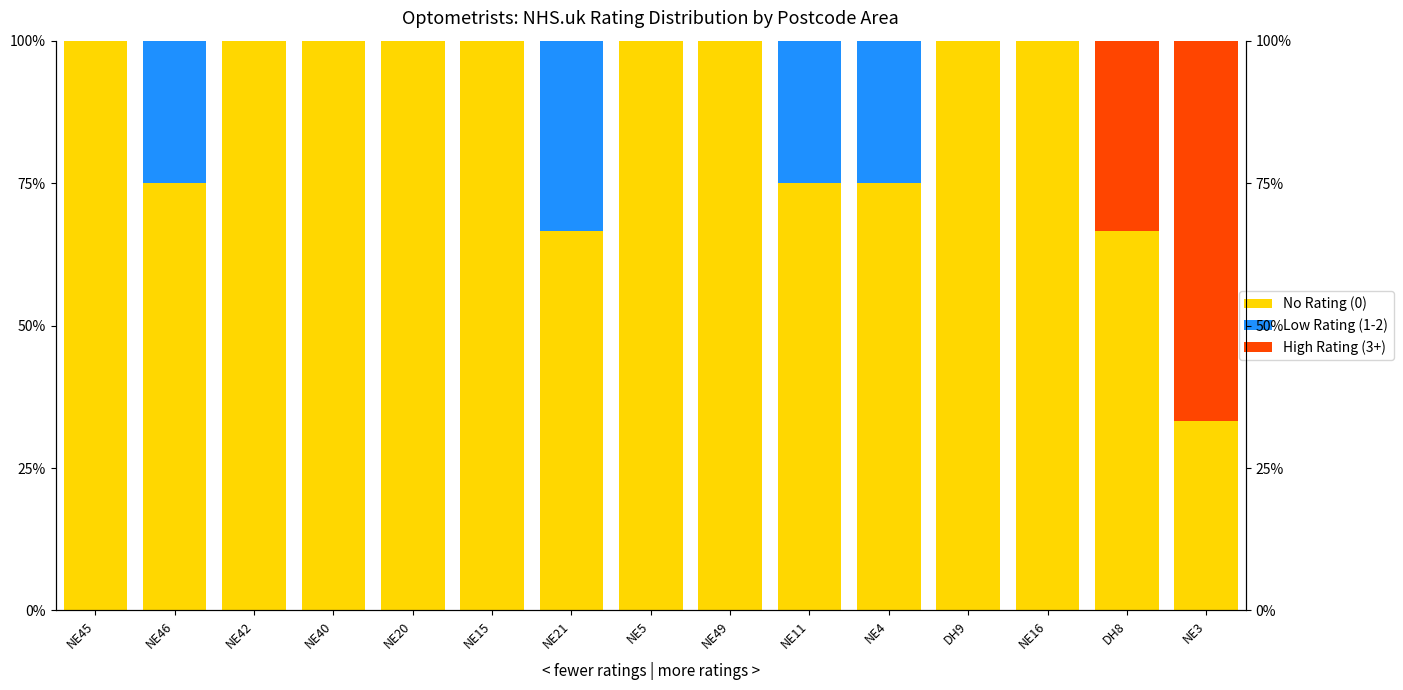

Are the bars horizontal?

No